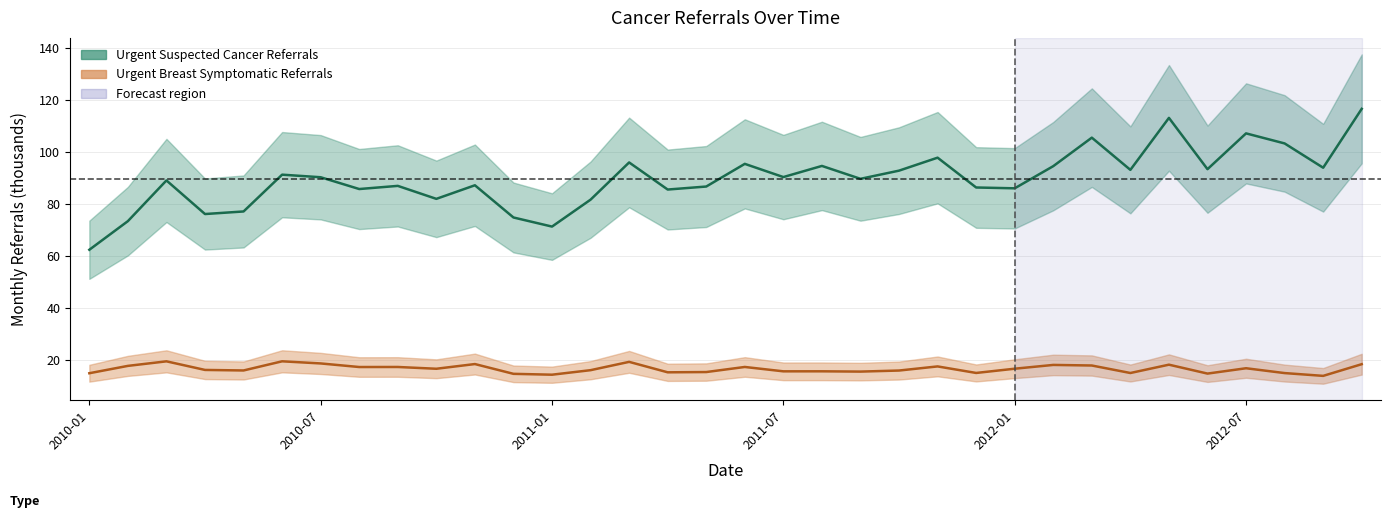

True or false: Urgent Breast Symptomatic Referrals and Urgent Suspected Cancer Referrals cross at least once.

False